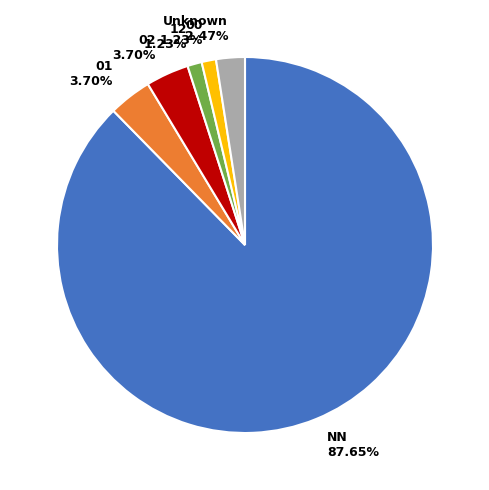

Count the number of slices in the pie.

6